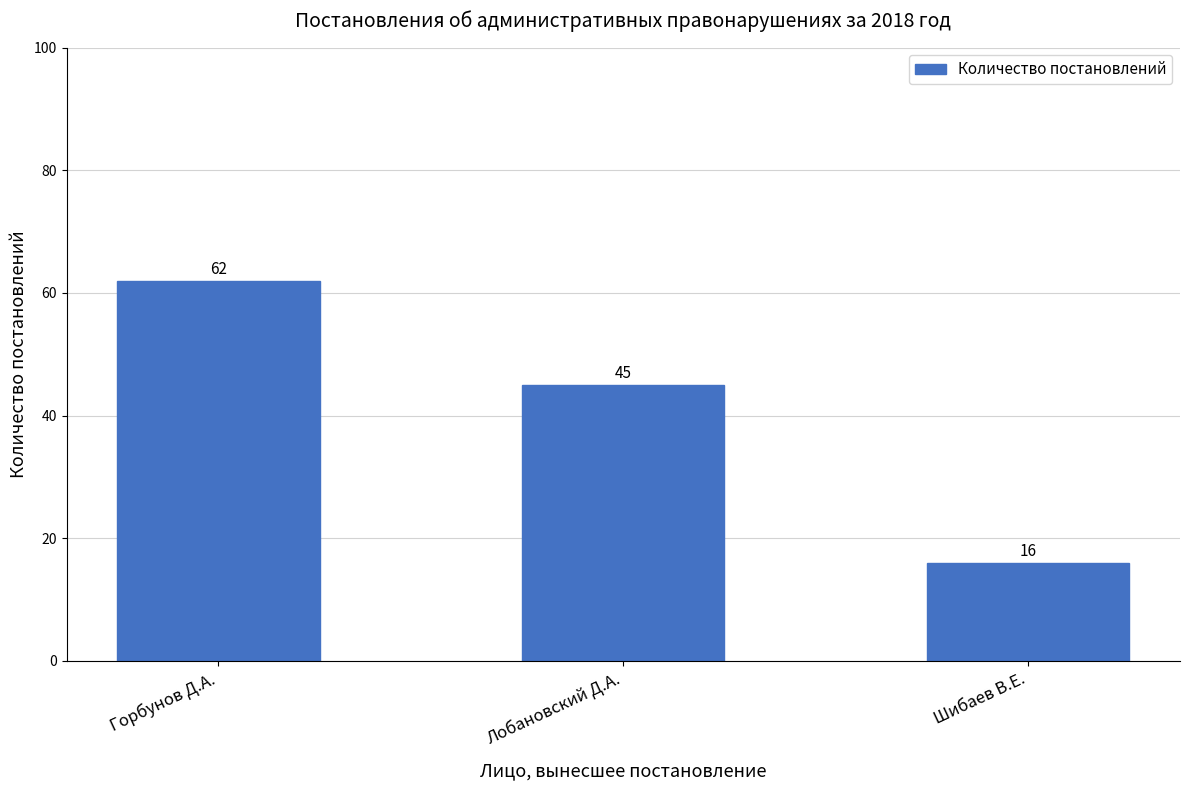

Reading left to right, list all the values displayed in this chart.

Горбунов Д.А.=62	Лобановский Д.А.=45	Шибаев В.Е.=16